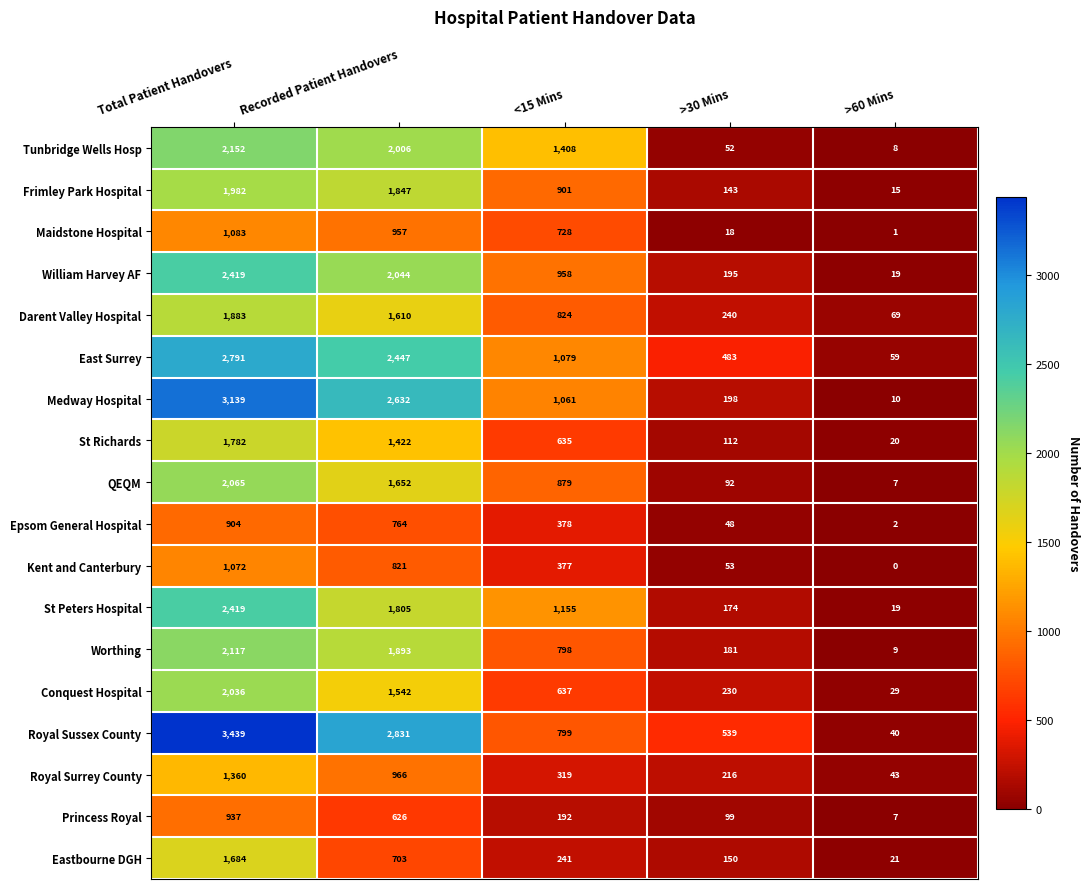

List the labels in order of Eastbourne DGH value, smallest first.

>60 Mins, >30 Mins, <15 Mins, Recorded Patient Handovers, Total Patient Handovers